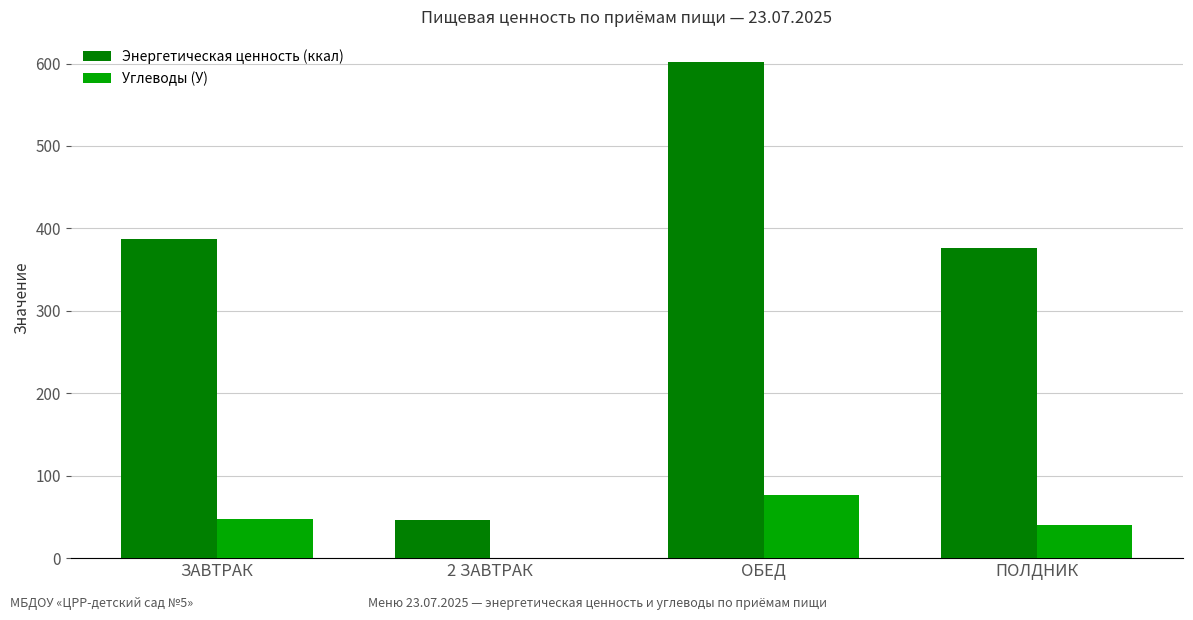

Which category has the highest value across all series?

ОБЕД